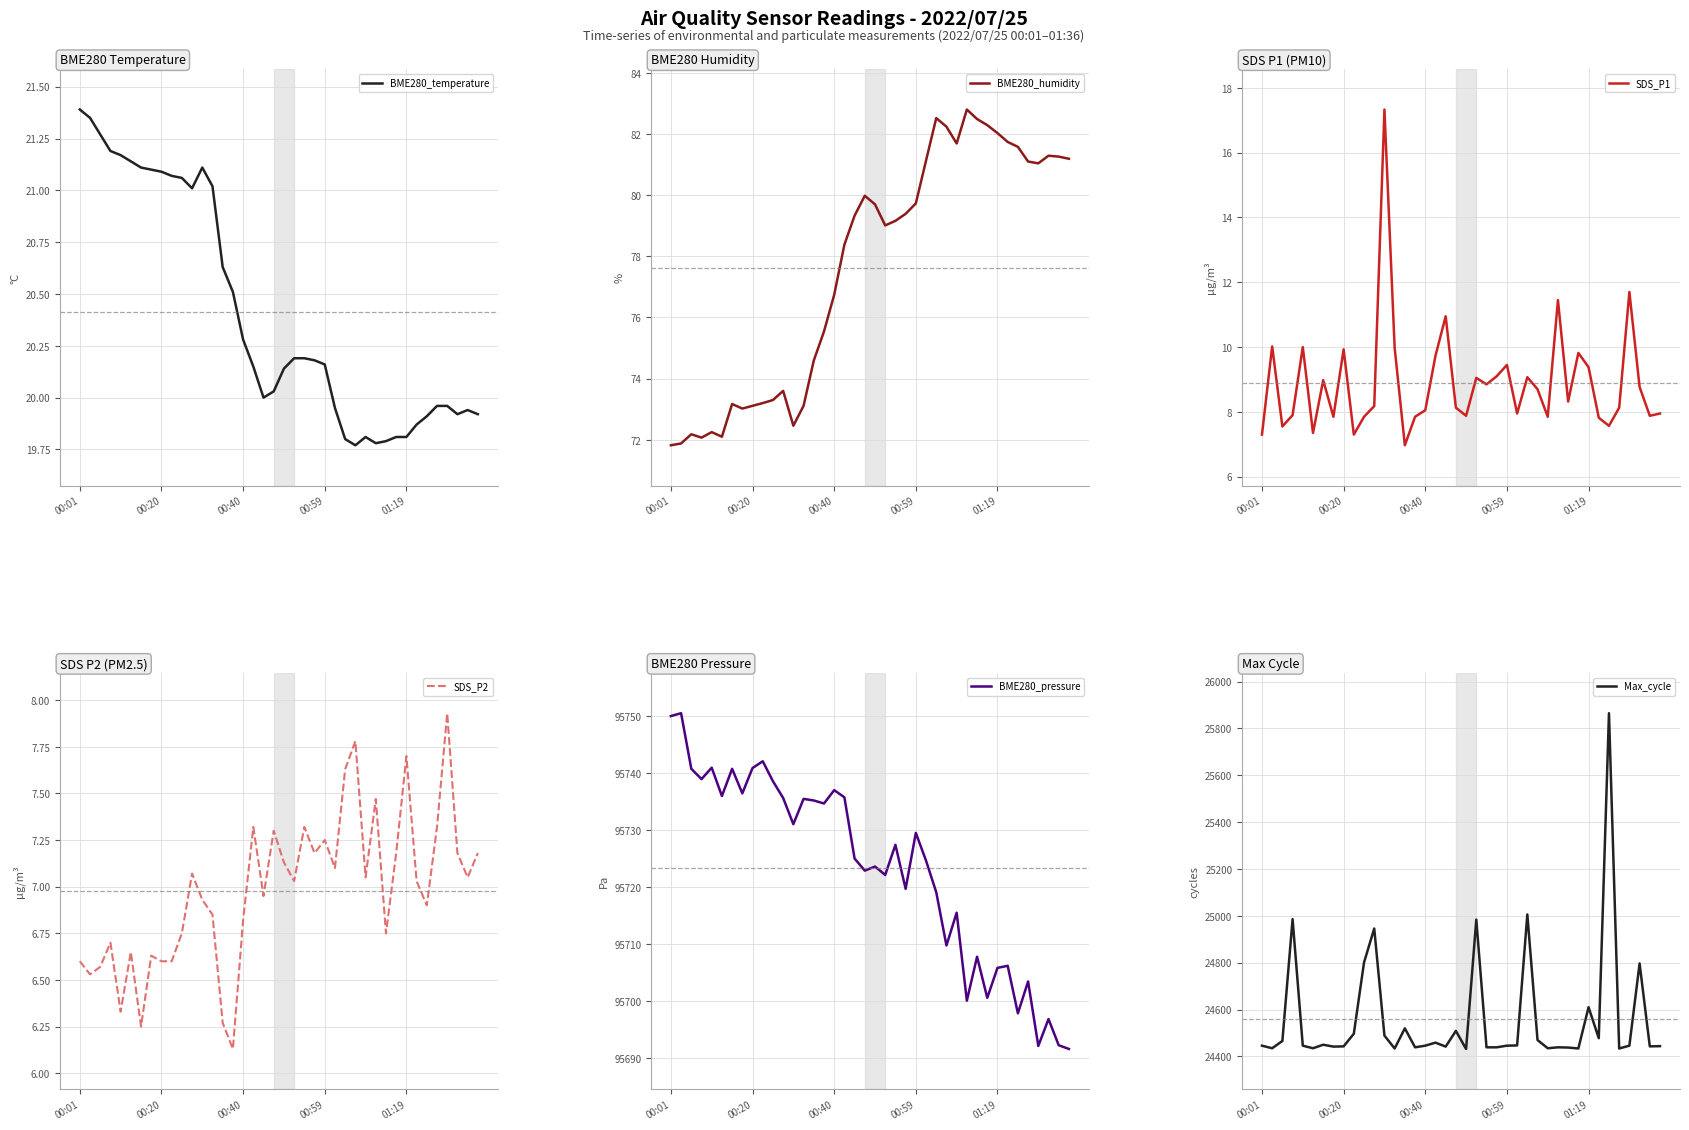

What is the maximum value for BME280_humidity?

82.8